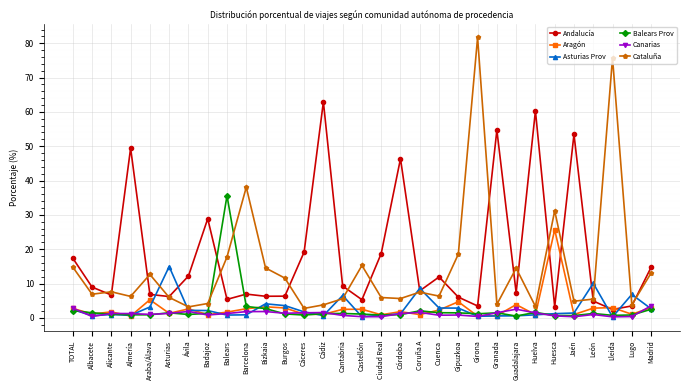

At which category is the sum across all series the highest?

Girona